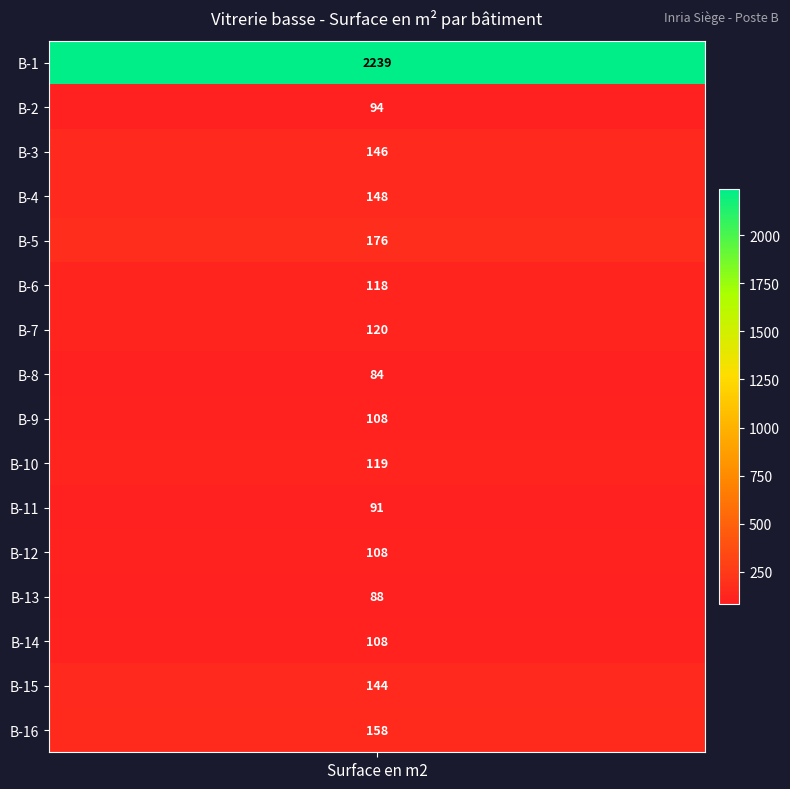

Reading left to right, transcribe all the data shown in this chart.

2239	94	146	148	176	118	120	84	108	119	91	108	88	108	144	158